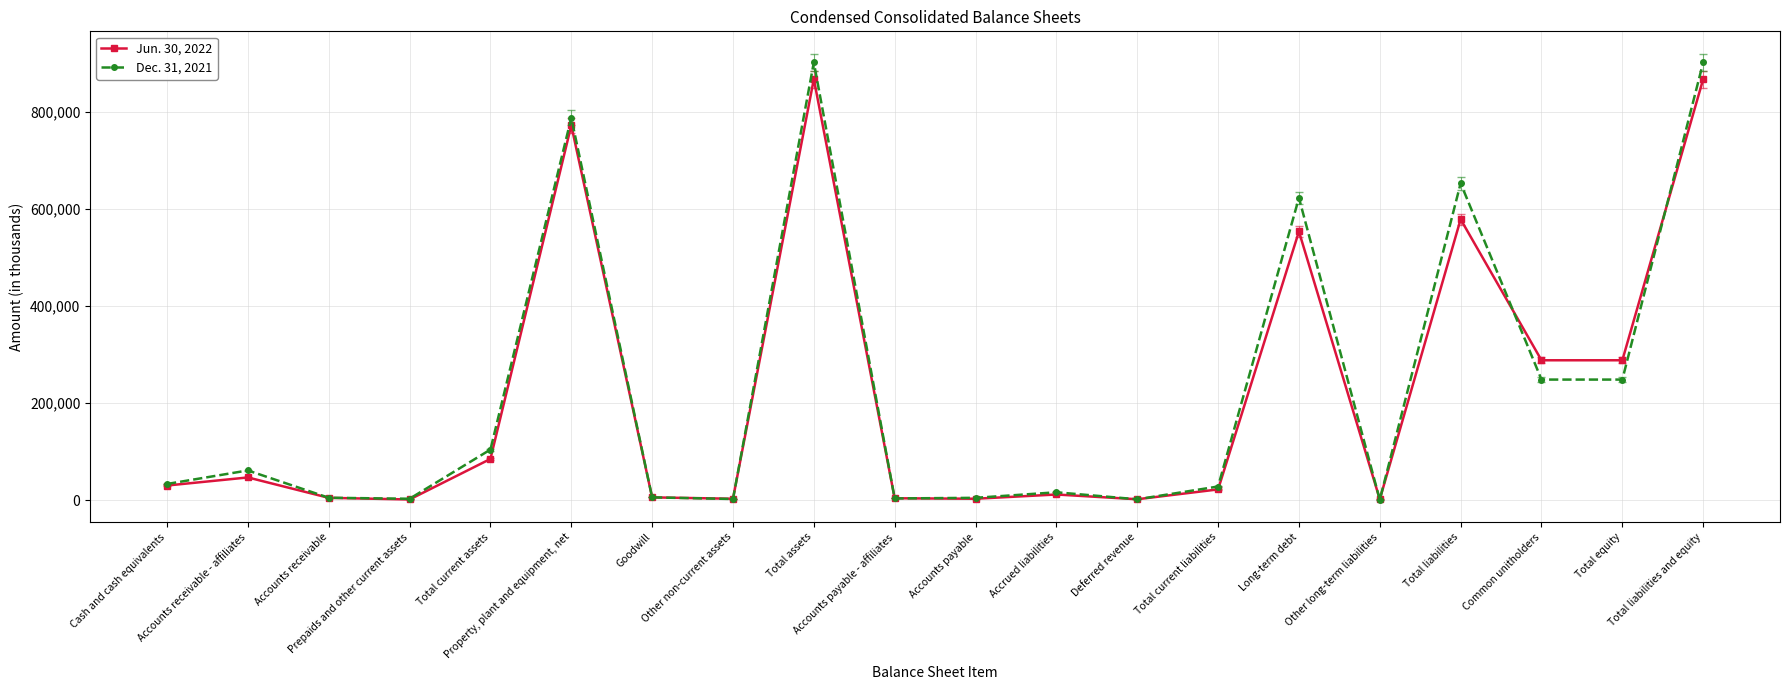

List the series in order of their overall mean, highest first.

Dec. 31, 2021, Jun. 30, 2022